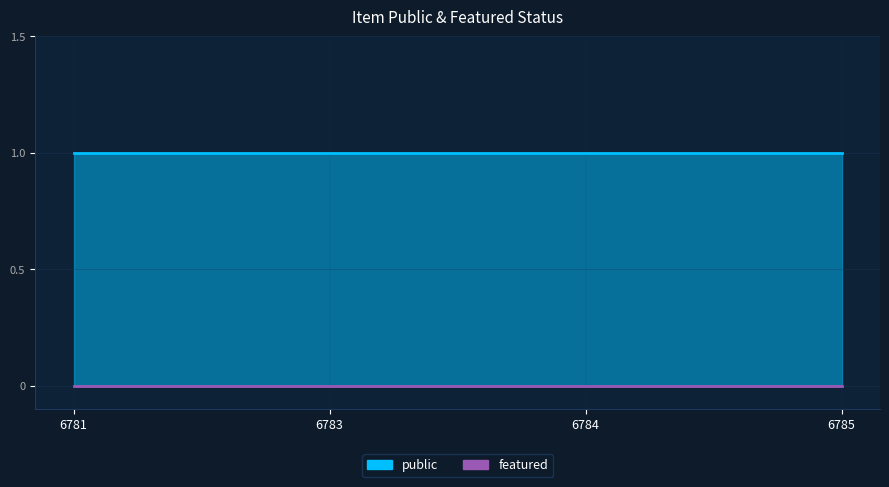

Which category has the lowest value across all series?

6781